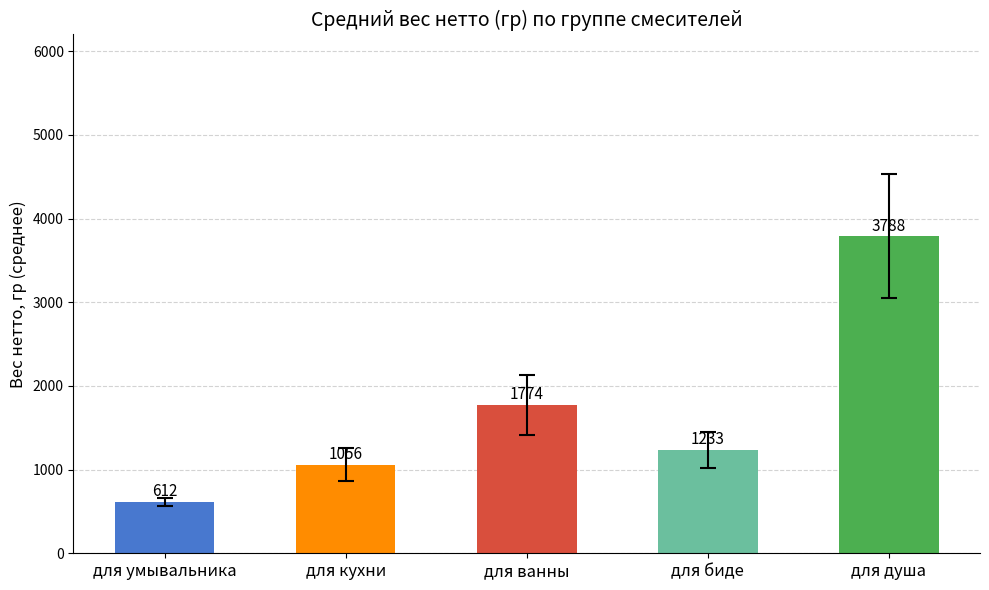

What is the approximate value at для биде?

1233.4